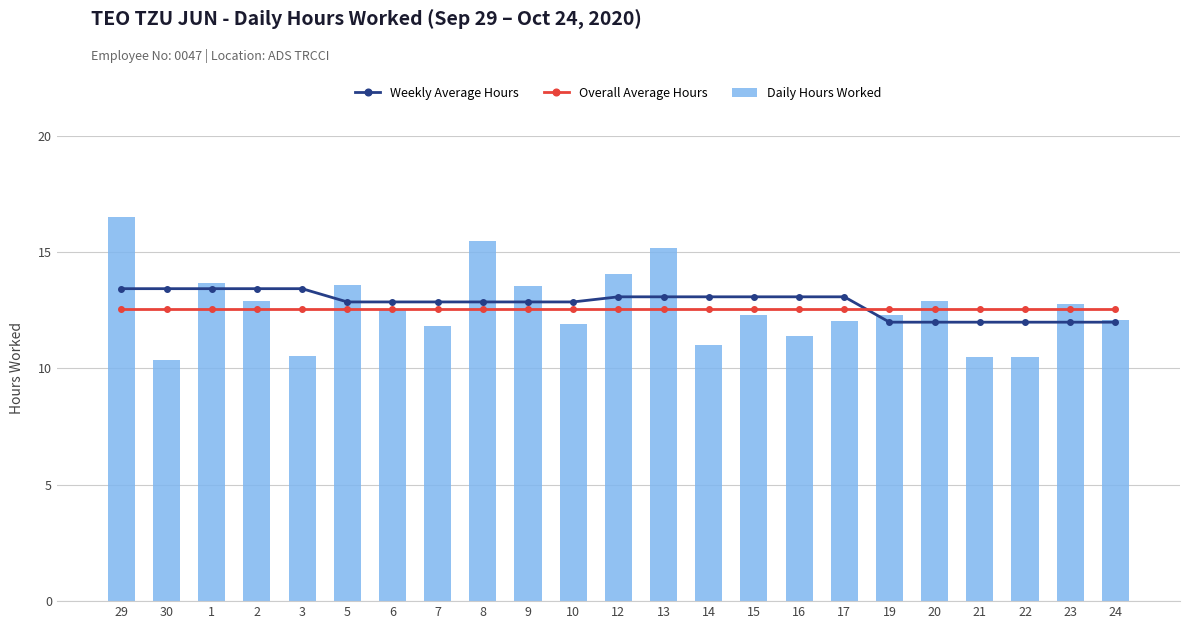

What is the maximum value shown in the chart?

16.5